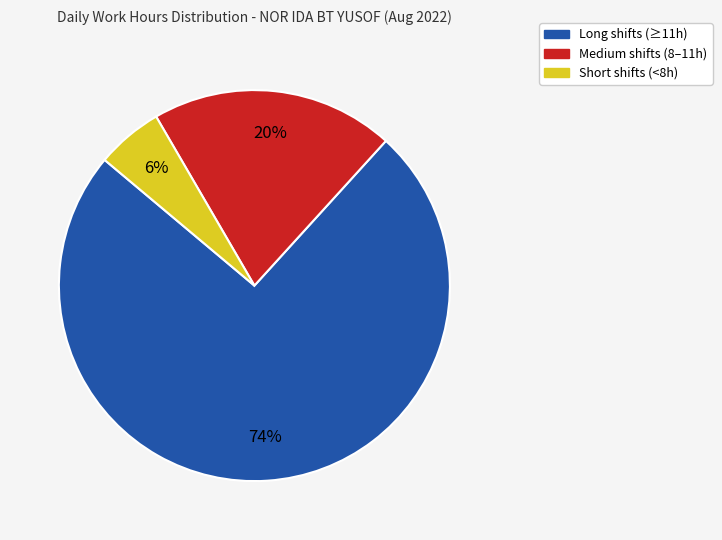

To the nearest percent, what is the average slice percentage?

33%